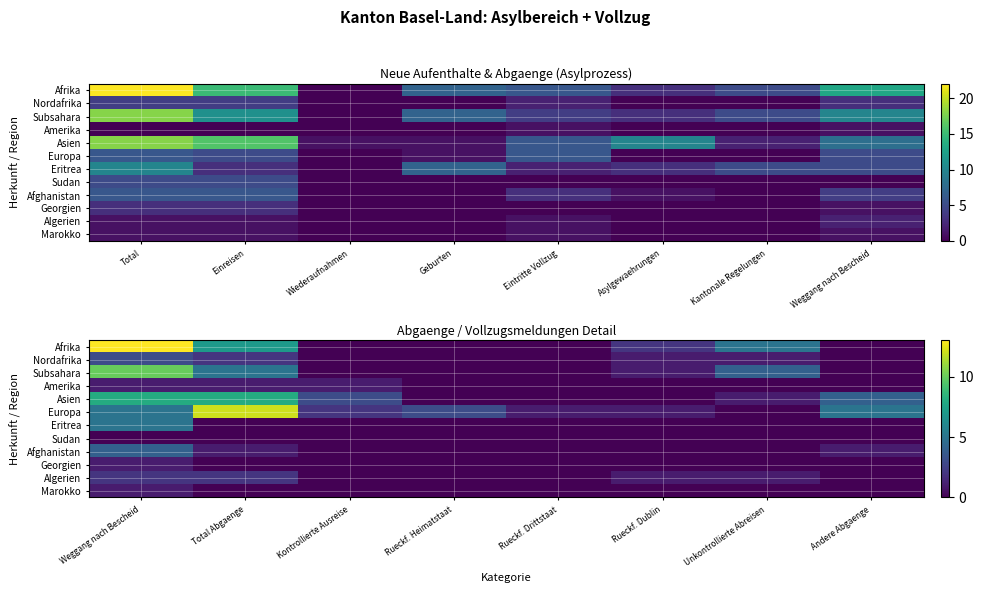

Count the number of categories in the chart.

8